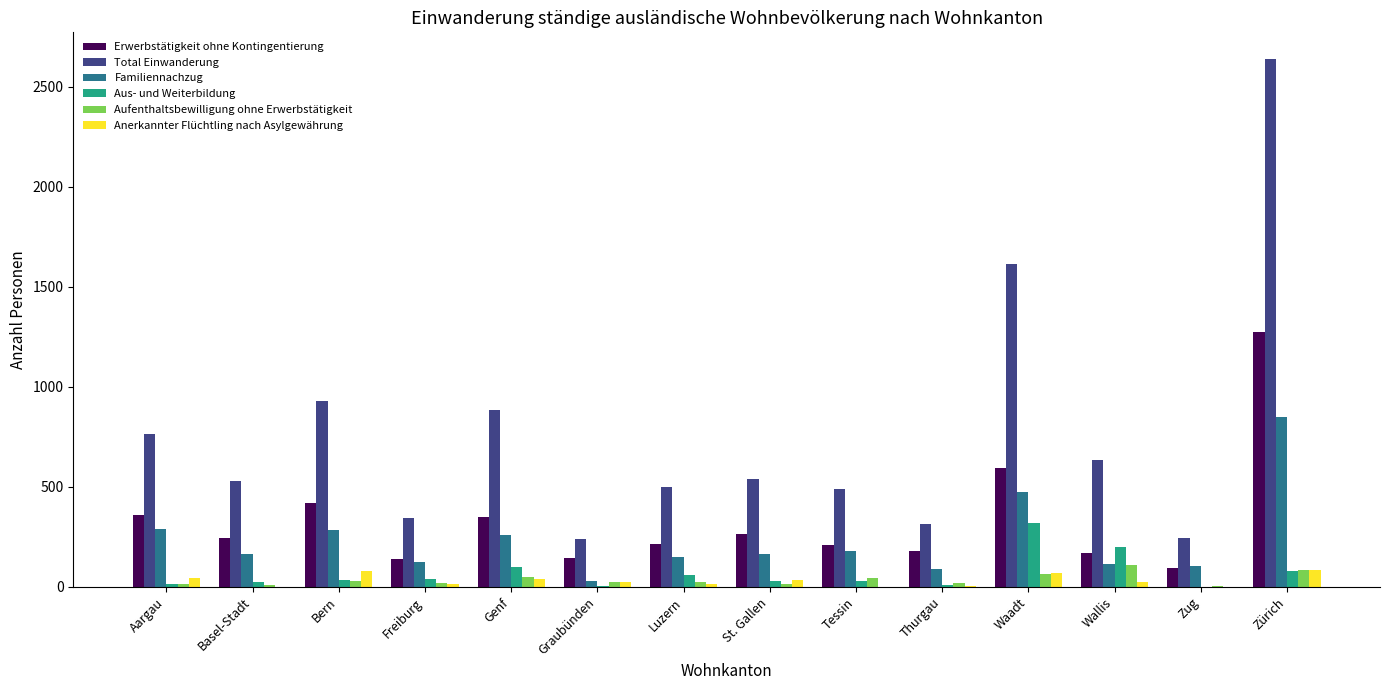

What is the highest value of the Anerkannter Flüchtling nach Asylgewährung series?

82